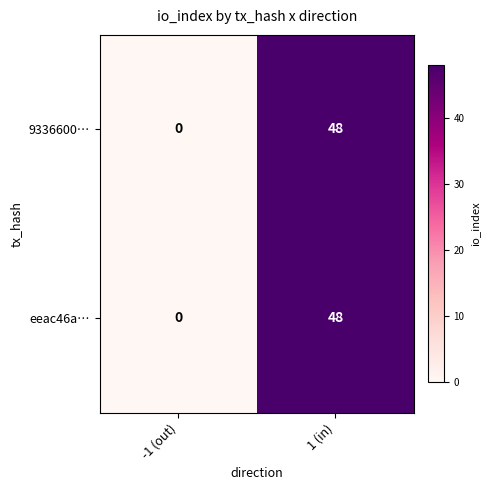

What is the sum of the eeac46a… values at 1 (in) and -1 (out)?

48